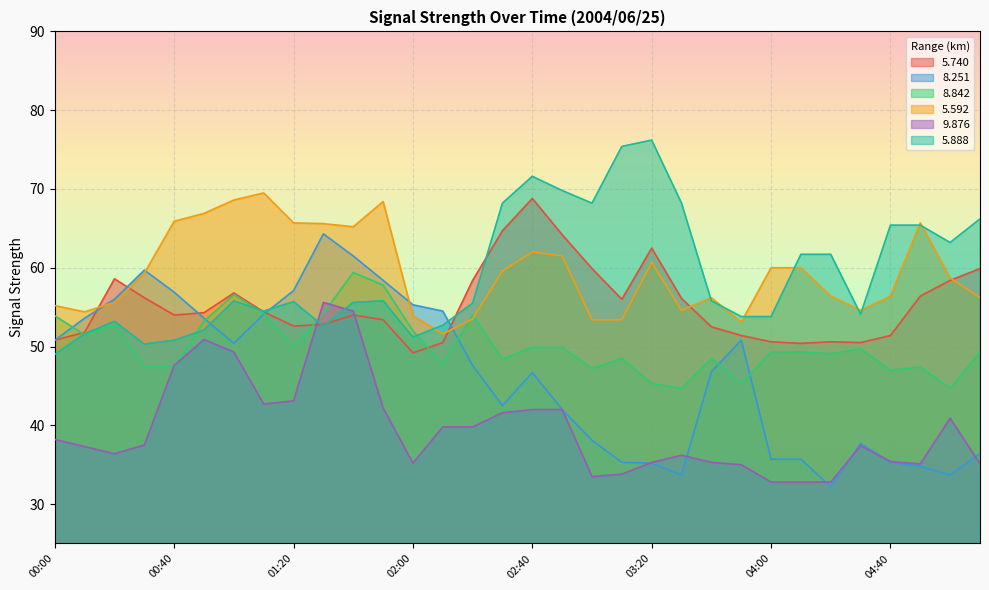

What position from the right is 03:50?

9